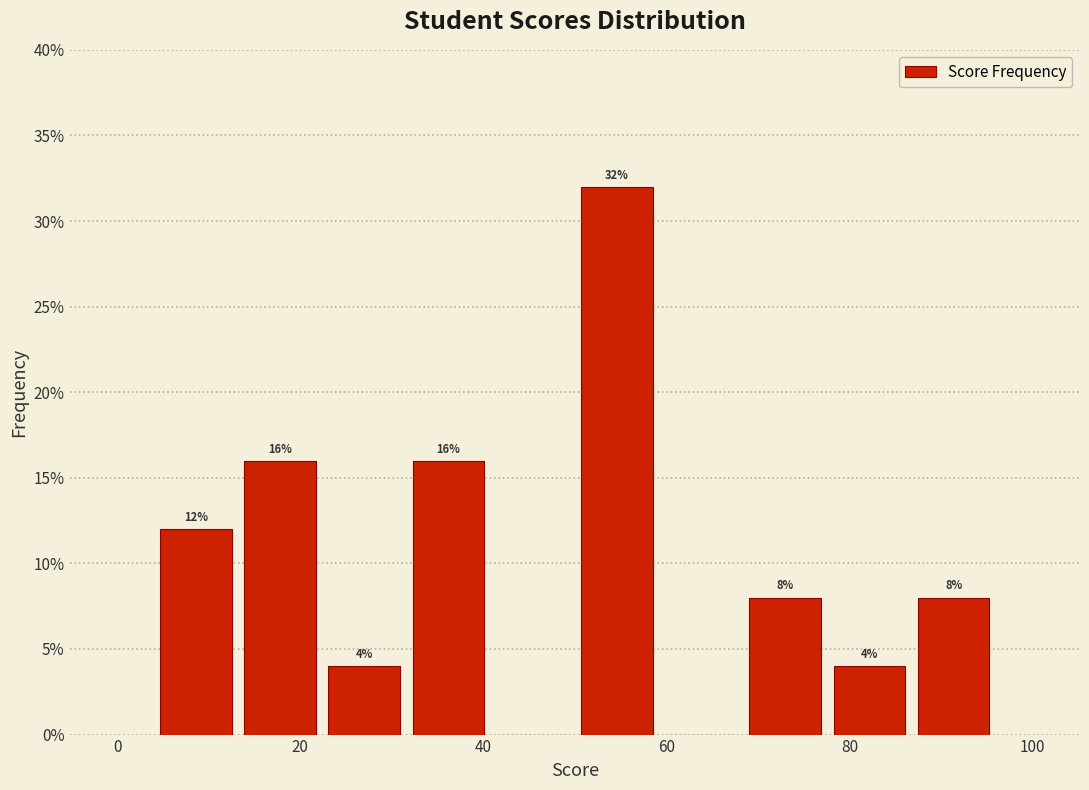

Over which range of the x-axis is the bar tallest?

50.0 to 59.2